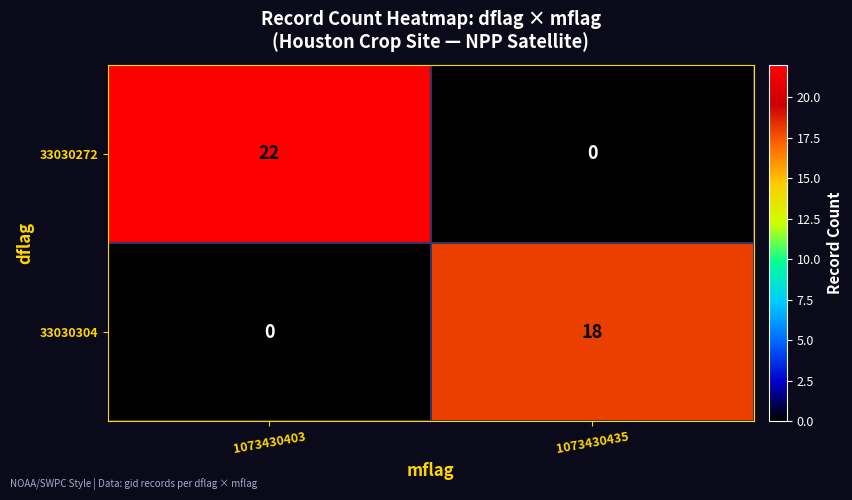

What is the sum of the 33030304 values at 1073430403 and 1073430435?

18